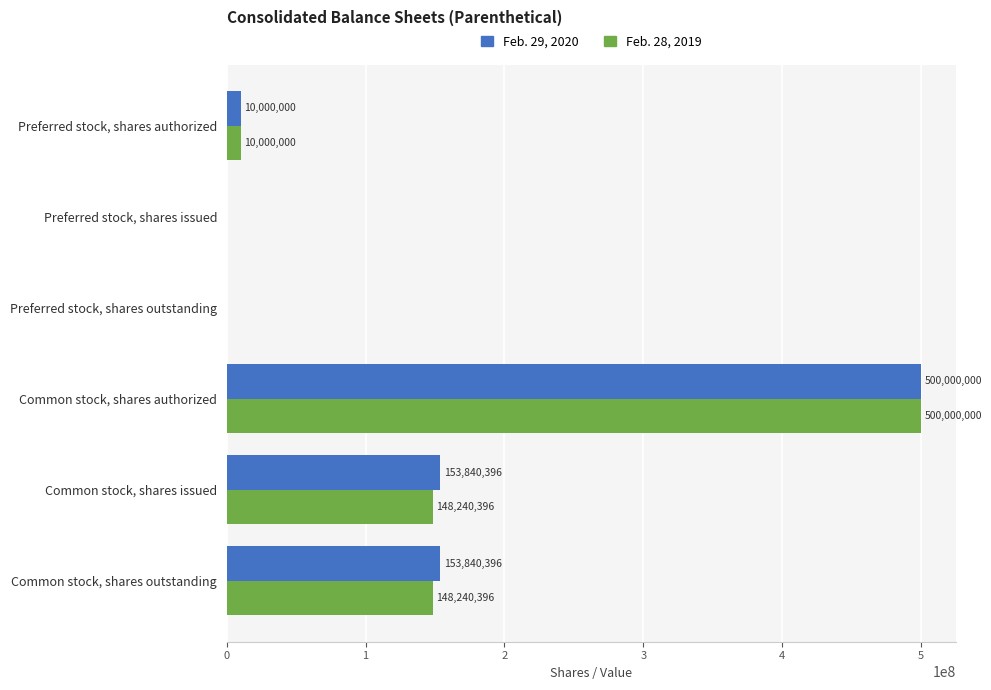

Which series has the largest total across all categories?

Feb. 29, 2020